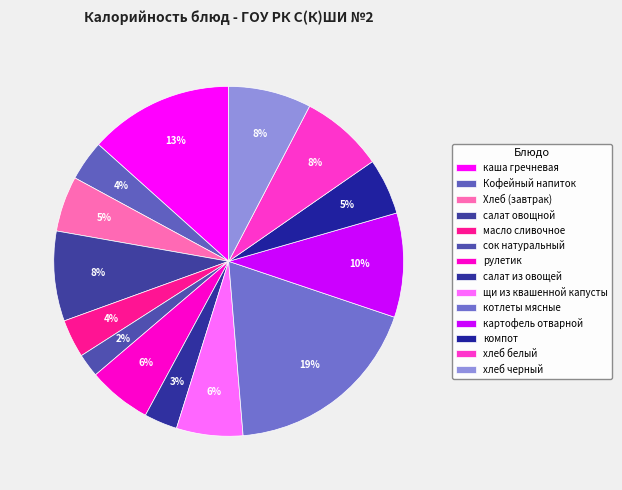

What percentage is the салат овощной slice, to the nearest percent?

8%